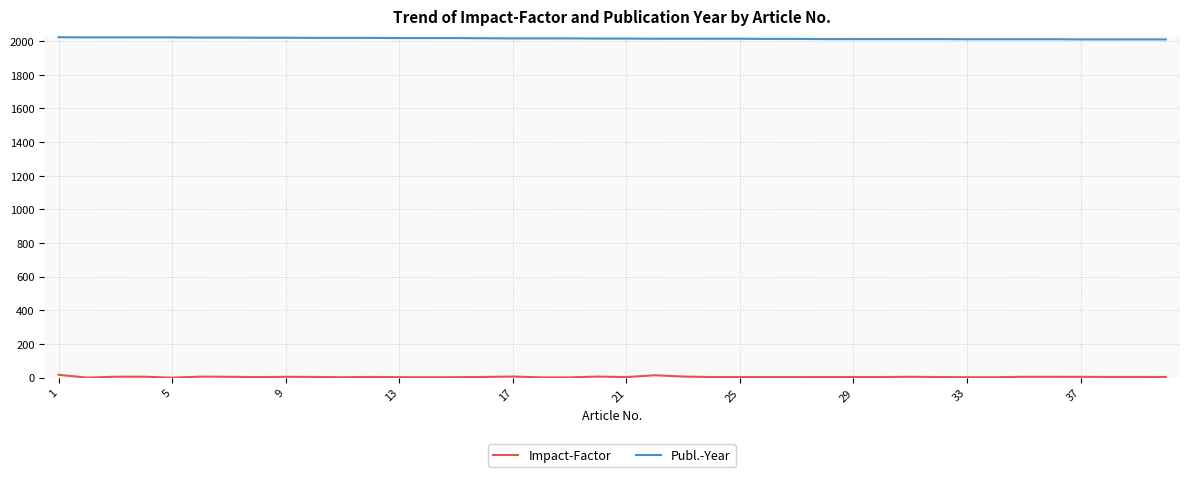

Which series has the largest total across all categories?

Publ.-Year